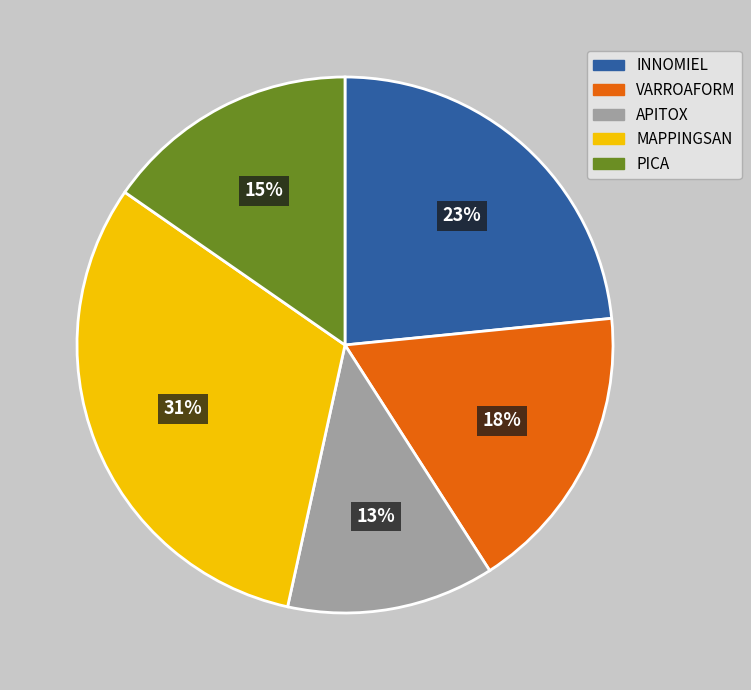

What is the ratio of the value at PICA to the value at INNOMIEL?

0.7